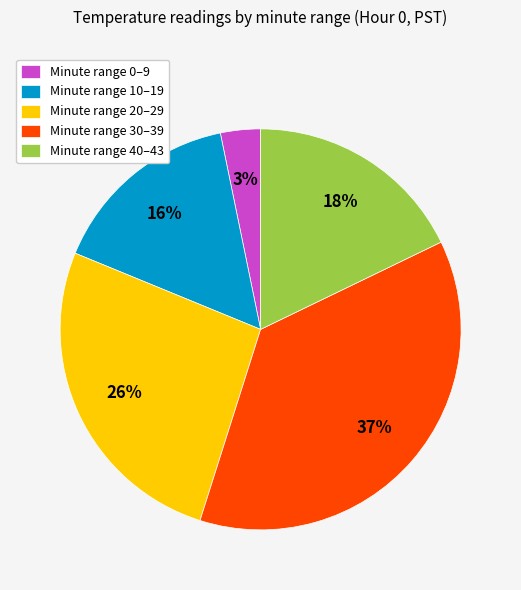

How many slices are in this pie chart?

5